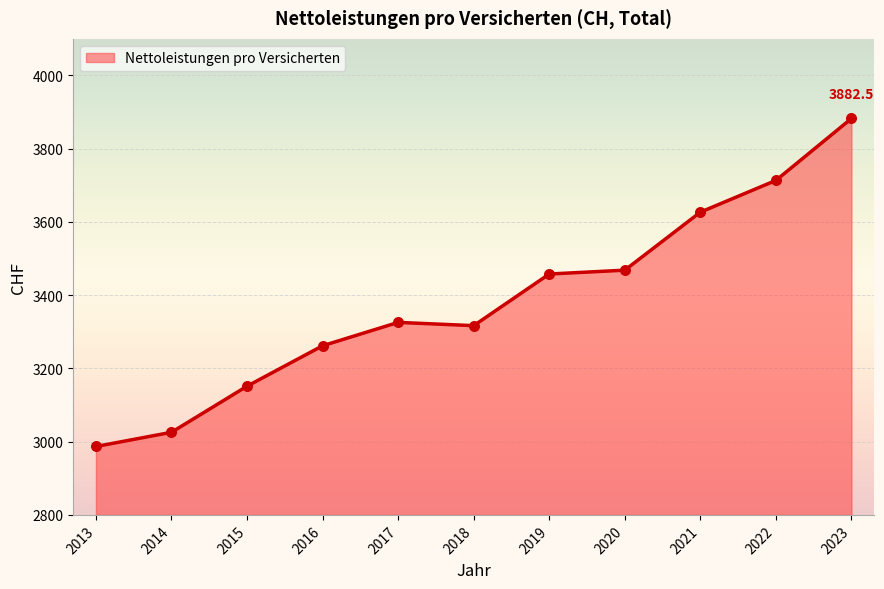

Between 2022 and 2019, which is larger?

2022